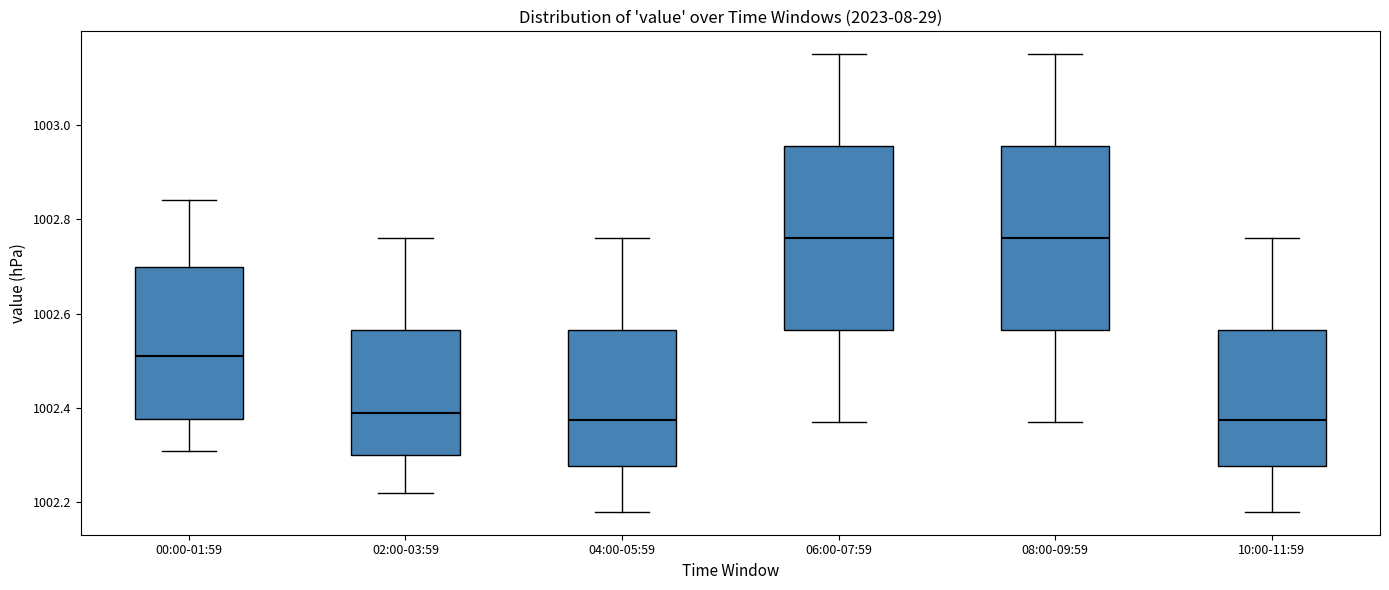

Reading left to right, read every box against the y-axis: the position of its median line, the range the box covers, and the ends of its whiskers. The values are not printed on the chart, so give them approximately, as read against the axis.

00:00-01:59: median 1002.52, box 1002.38 to 1002.70, whiskers 1002.32 to 1002.84
02:00-03:59: median 1002.40, box 1002.30 to 1002.56, whiskers 1002.22 to 1002.76
04:00-05:59: median 1002.38, box 1002.28 to 1002.56, whiskers 1002.18 to 1002.76
06:00-07:59: median 1002.76, box 1002.56 to 1002.96, whiskers 1002.38 to 1003.16
08:00-09:59: median 1002.76, box 1002.56 to 1002.96, whiskers 1002.38 to 1003.16
10:00-11:59: median 1002.38, box 1002.28 to 1002.56, whiskers 1002.18 to 1002.76